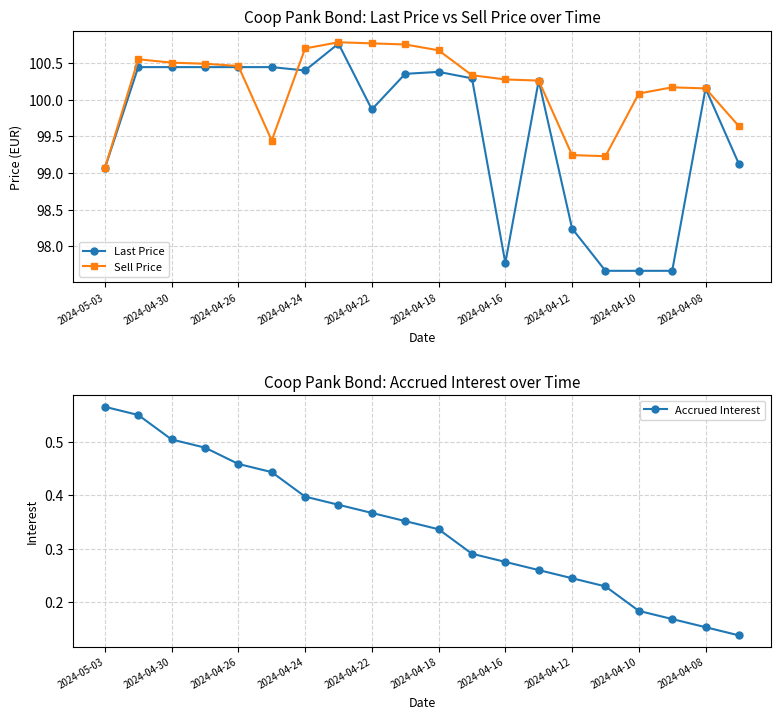

Which series changed the most between 2024-05-03 and 17?

Last Price